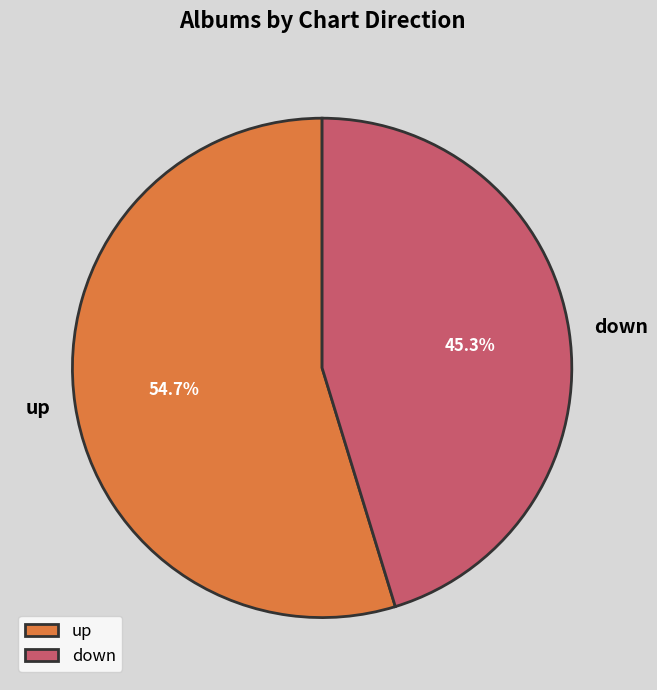

Between down and up, which is larger?

up